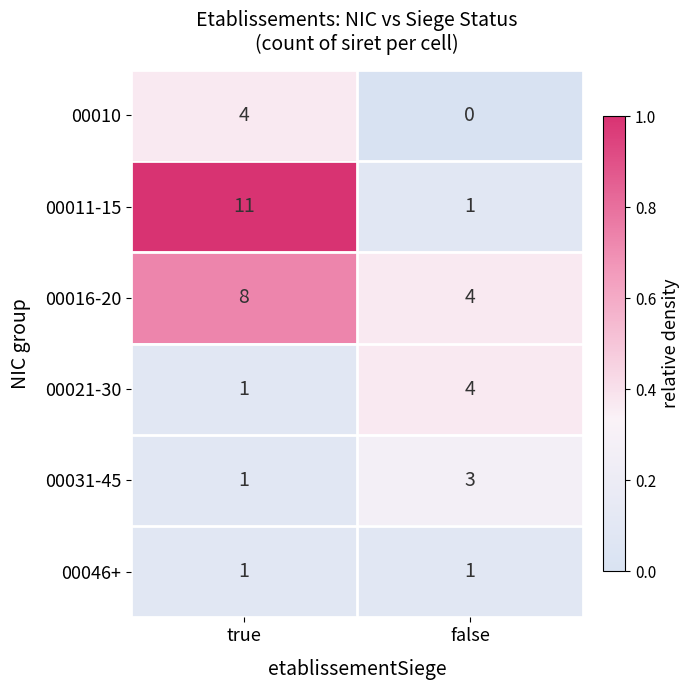

Reading left to right, list all the values displayed in this chart.

00010: 4	0
00011-15: 11	1
00016-20: 8	4
00021-30: 1	4
00031-45: 1	3
00046+: 1	1